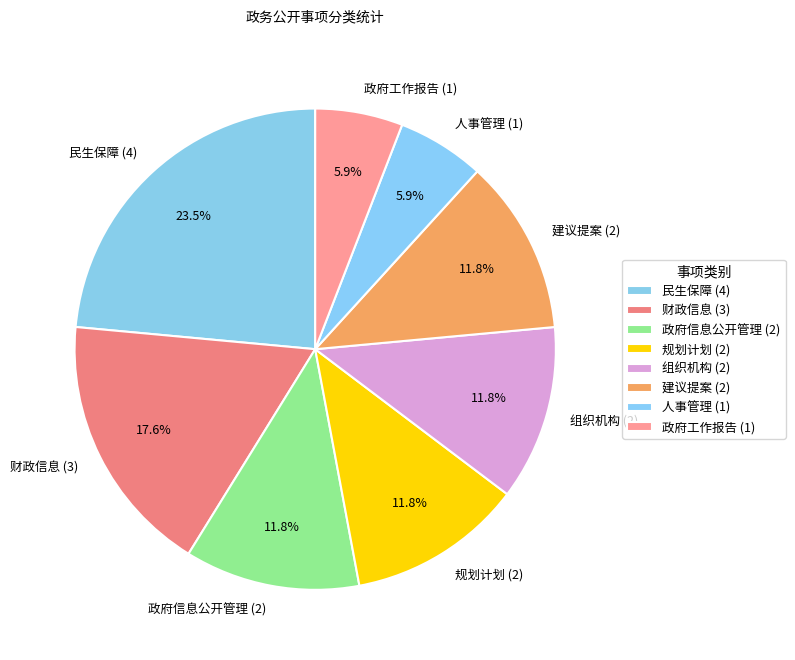

Which category has the biggest portion of the pie?

民生保障 (4)